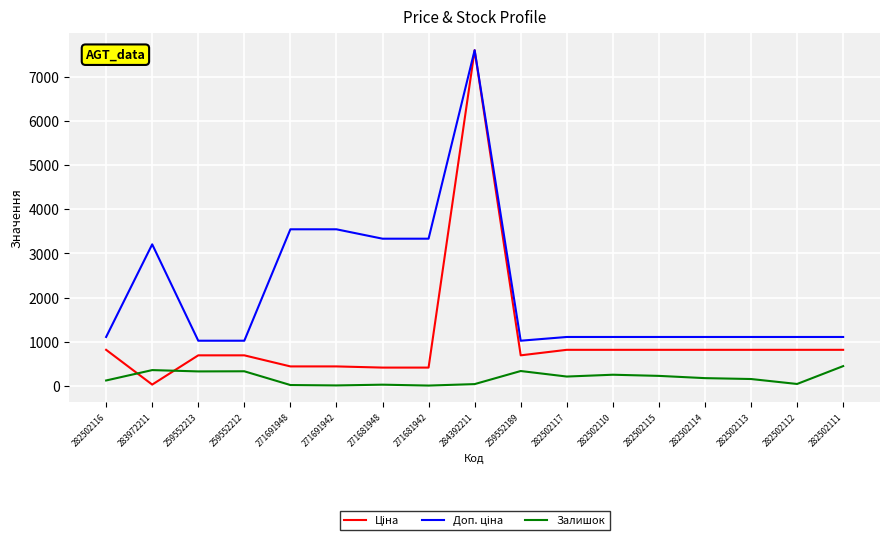

Which category has the highest value across all series?

284392211